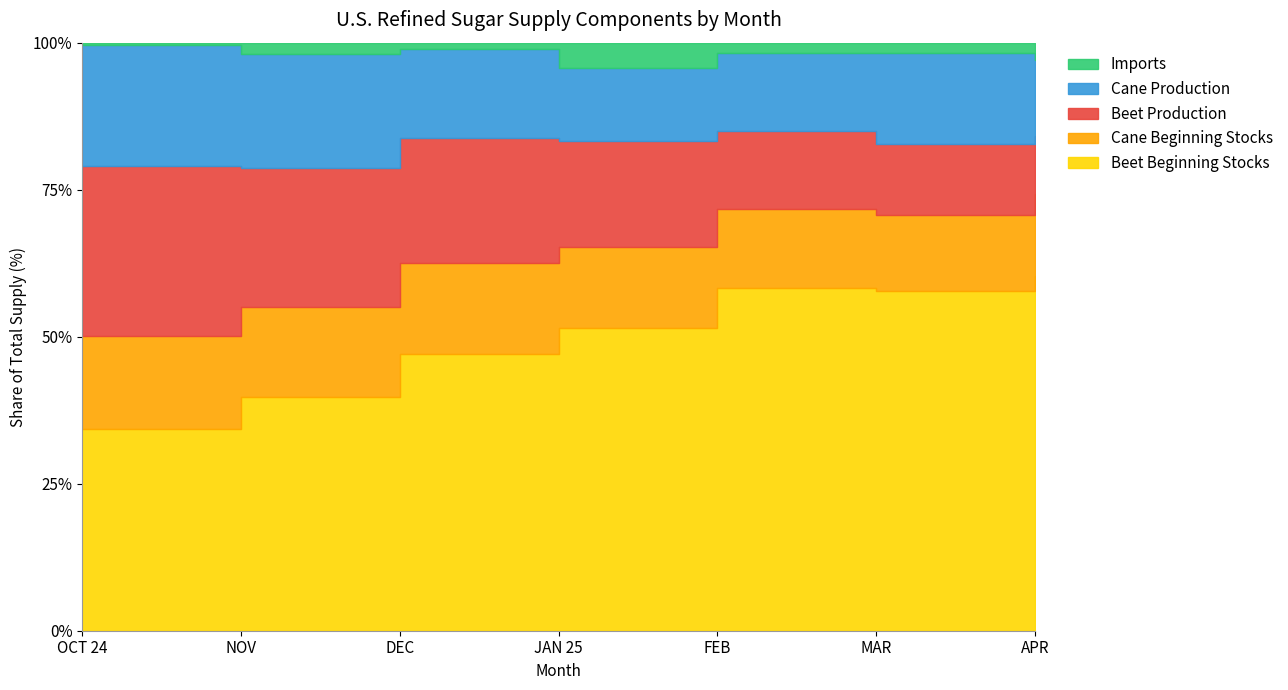

At FEB, list the series in order from largest to smallest.

Beet Beginning Stocks, Cane Beginning Stocks, Beet Production, Cane Production, Imports